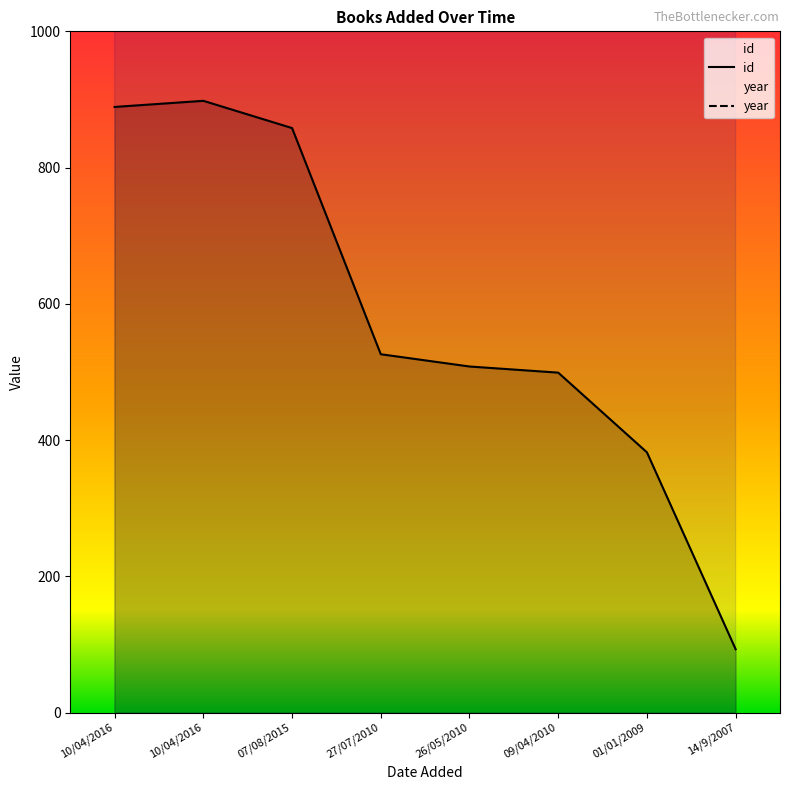

True or false: id and year intersect in this chart.

False